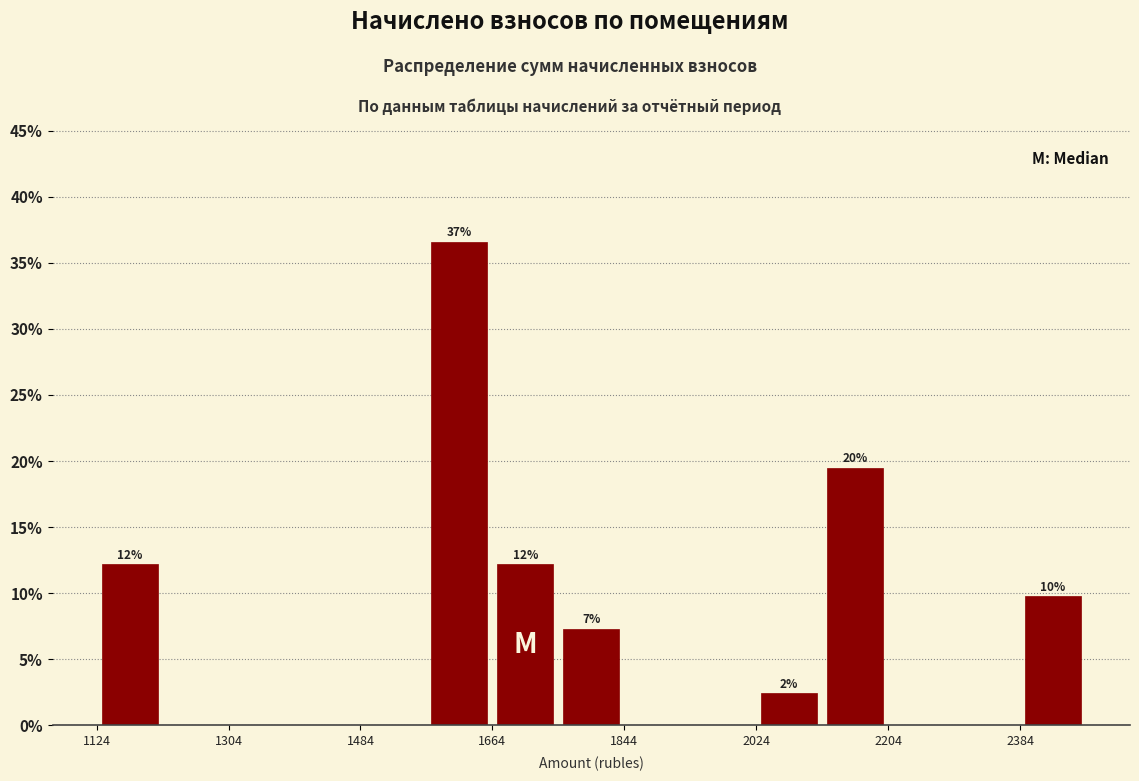

Which range on the x-axis has the tallest bar?

1580 to 1660